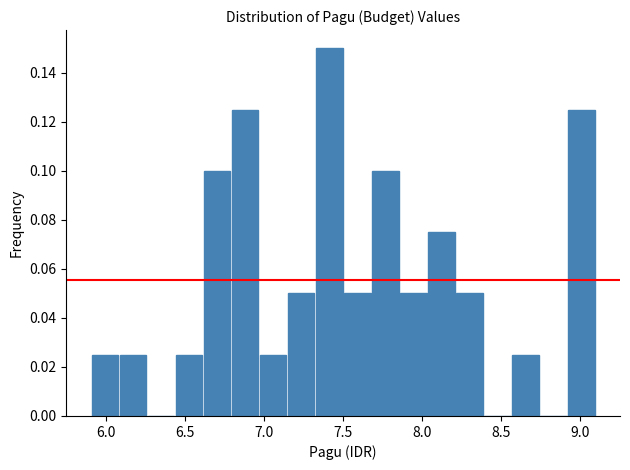

Read against the x-axis, roughly where is the centre of the tallest bar?

7.40